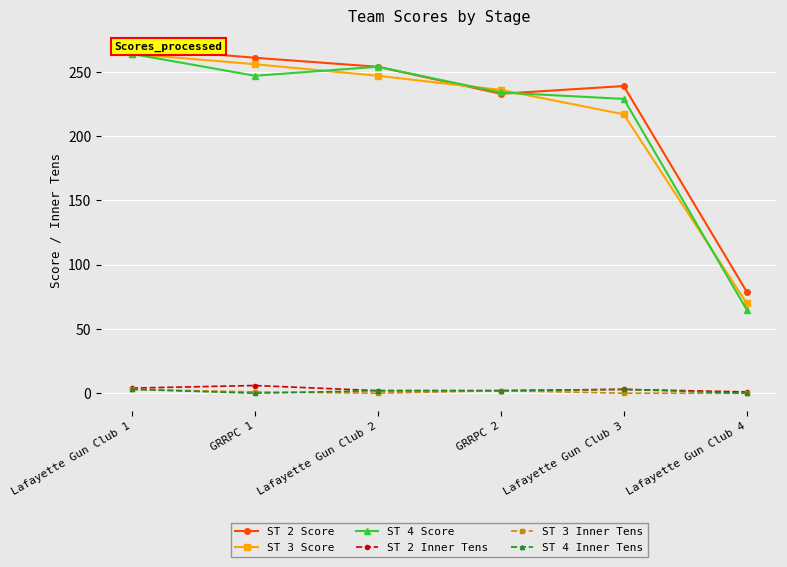

List the labels in order of ST 2 Score value, smallest first.

Lafayette Gun Club 4, GRRPC 2, Lafayette Gun Club 3, Lafayette Gun Club 2, GRRPC 1, Lafayette Gun Club 1